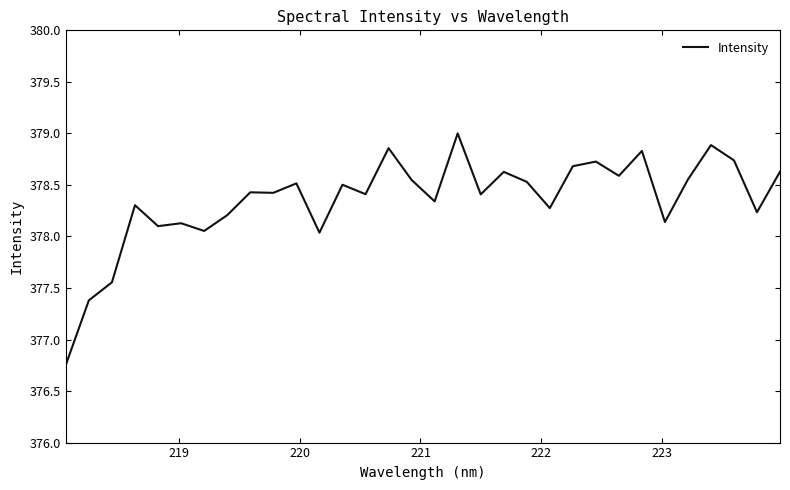

What is the greatest value displayed?

379.0